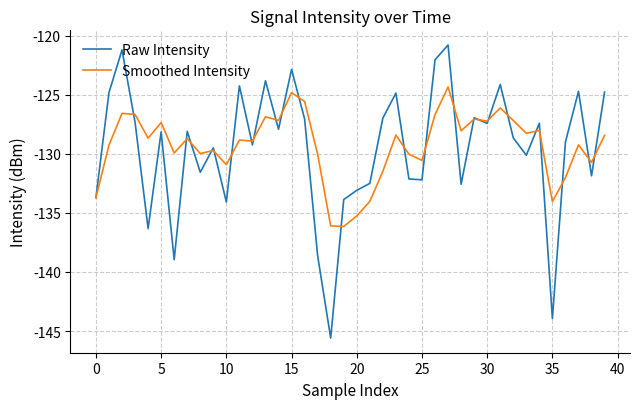

What is the maximum value for Smoothed Intensity?

-124.3